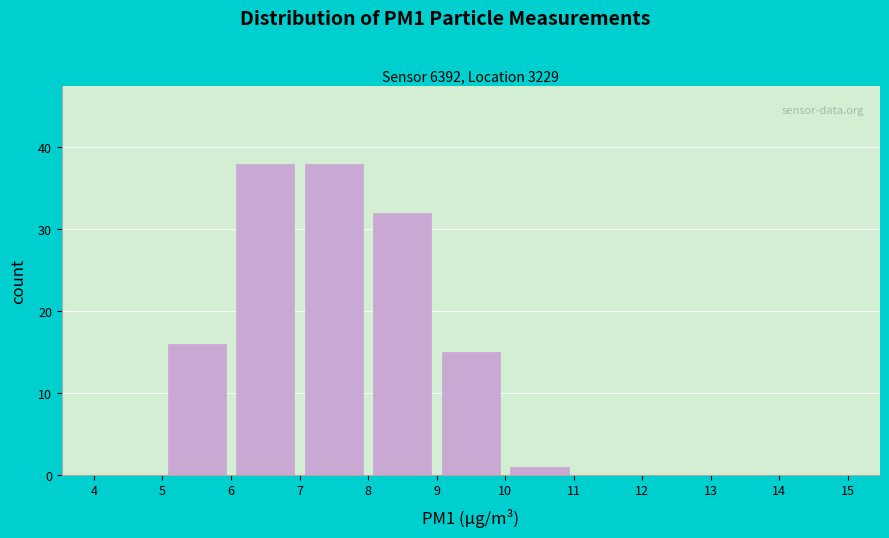

Reading left to right, list every bar in this chart as the range it spans on the x-axis followed by its height. The values are not printed on the chart, so give them approximately, as read against the axis.

4 to 5: 0
5 to 6: 16
6 to 7: 38
7 to 8: 38
8 to 9: 32
9 to 10: 15
10 to 11: 1
11 to 12: 0
12 to 13: 0
13 to 14: 0
14 to 15: 0